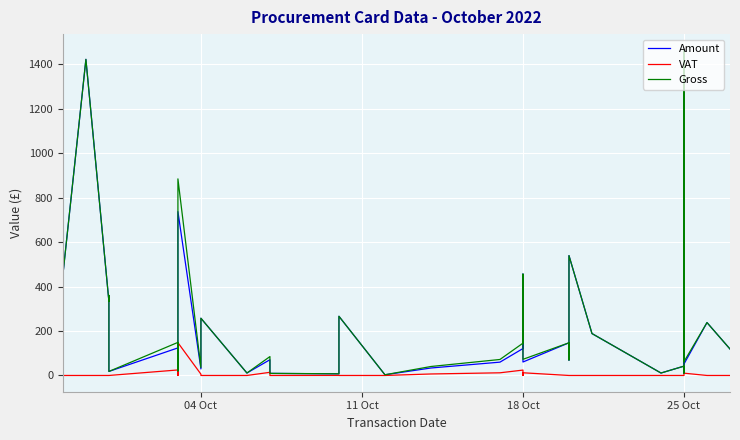

What is the greatest value displayed?

1462.5